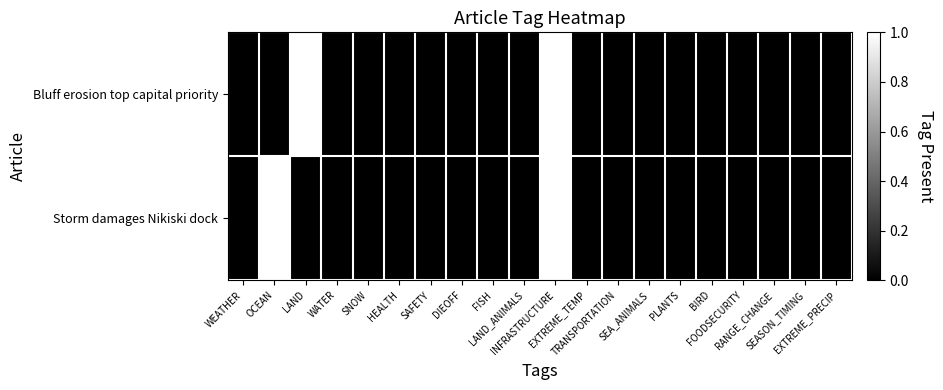

Reading left to right, what are all the values shown in this chart?

Bluff erosion top capital priority: WEATHER=0	OCEAN=0	LAND=1	WATER=0	SNOW=0	HEALTH=0	SAFETY=0	DIEOFF=0	FISH=0	LAND_ANIMALS=0	INFRASTRUCTURE=1	EXTREME_TEMP=0	TRANSPORTATION=0	SEA_ANIMALS=0	PLANTS=0	BIRD=0	FOODSECURITY=0	RANGE_CHANGE=0	SEASON_TIMING=0	EXTREME_PRECIP=0
Storm damages Nikiski dock: WEATHER=0	OCEAN=1	LAND=0	WATER=0	SNOW=0	HEALTH=0	SAFETY=0	DIEOFF=0	FISH=0	LAND_ANIMALS=0	INFRASTRUCTURE=1	EXTREME_TEMP=0	TRANSPORTATION=0	SEA_ANIMALS=0	PLANTS=0	BIRD=0	FOODSECURITY=0	RANGE_CHANGE=0	SEASON_TIMING=0	EXTREME_PRECIP=0